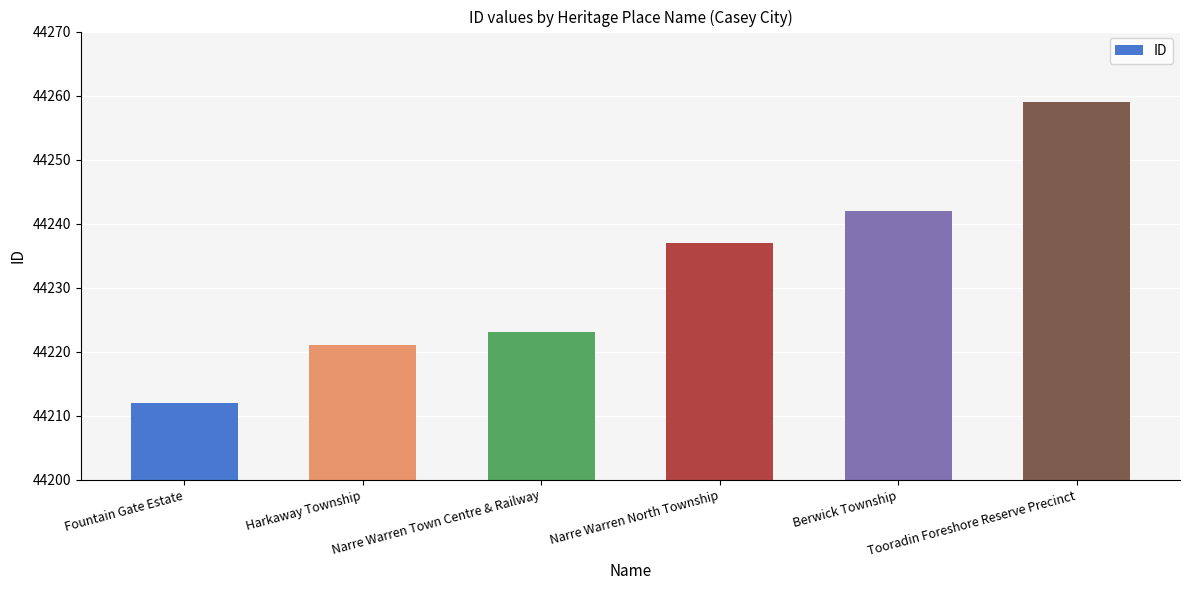

What is the change in value from Fountain Gate Estate to Narre Warren Town Centre & Railway?

+11